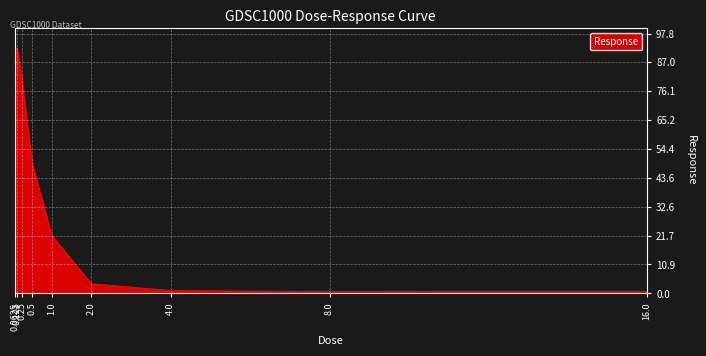

What is the ratio of the value at 0.125 to the value at 0.5?

1.9